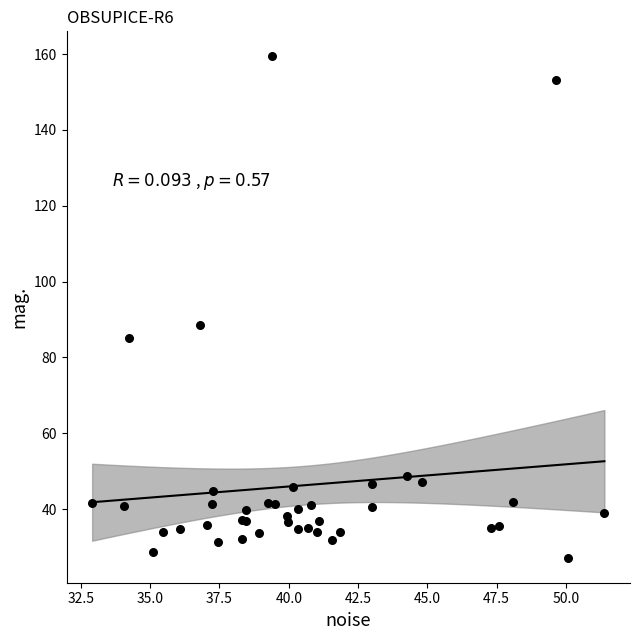

What Y value in the scatter plot is closest to 93?

88.5